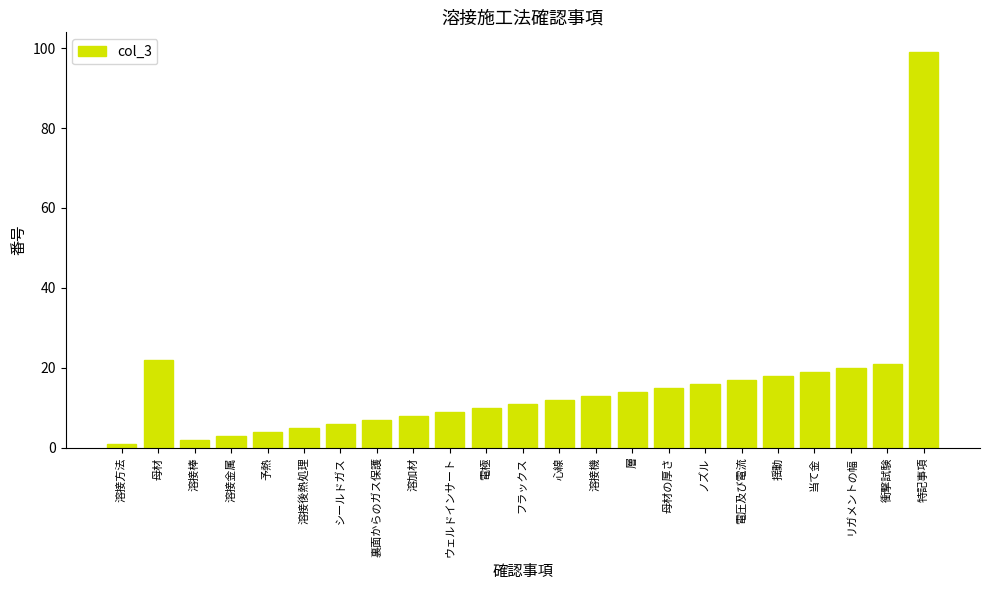

Between 溶接棒 and 母材の厚さ, which is larger?

母材の厚さ